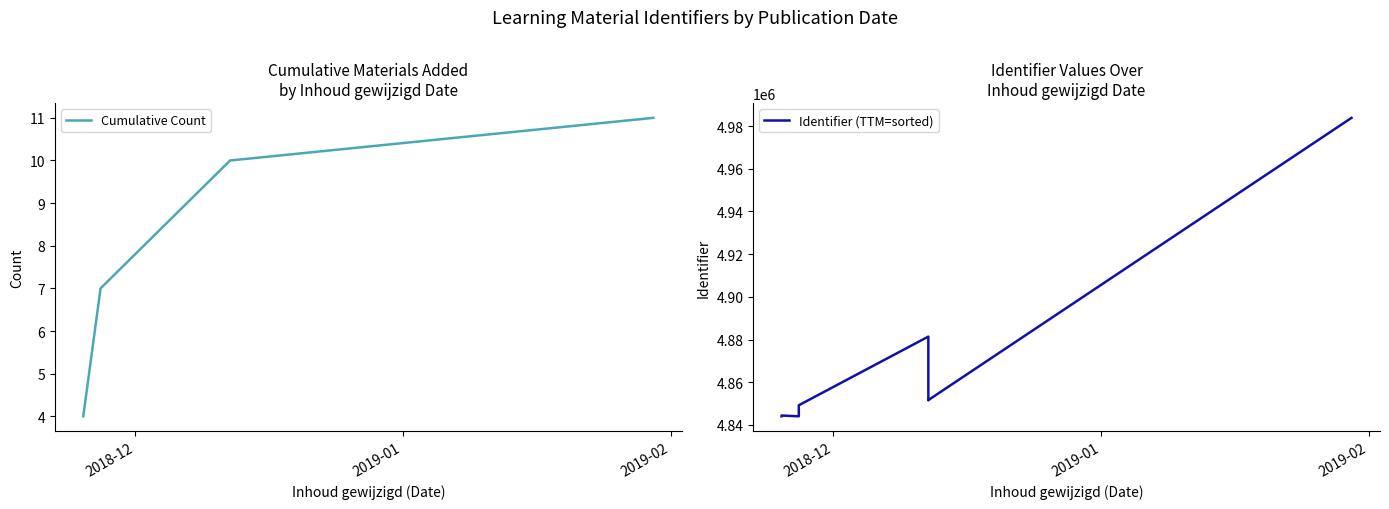

Is it true that the value at 2018-12-12 is 2190540?

False